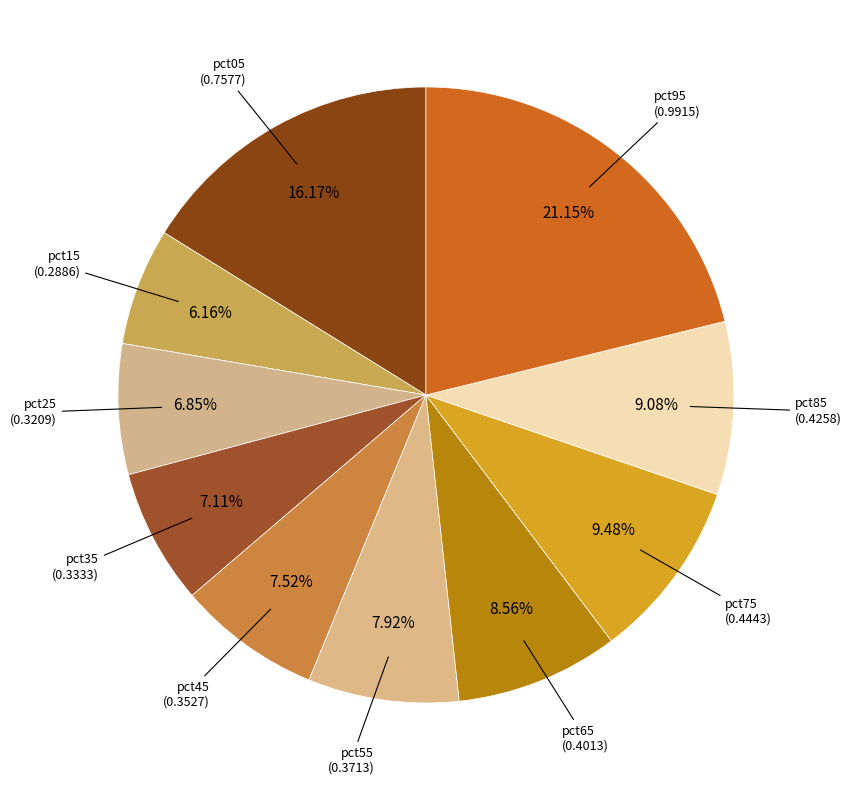

The pct25 slice represents 13% of the pie. True or false?

False